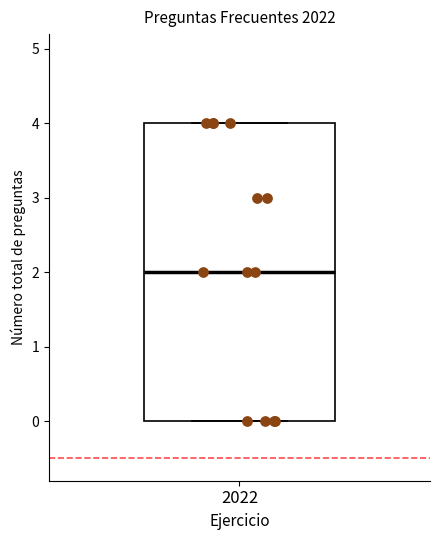

Transcribe this box plot: give where the median line is, the range the box spans, and where the two whiskers end, as read against the y-axis. The values are not printed on the chart, so give them approximately, as read against the axis.

median 2, box 0 to 4, whiskers 0 to 4